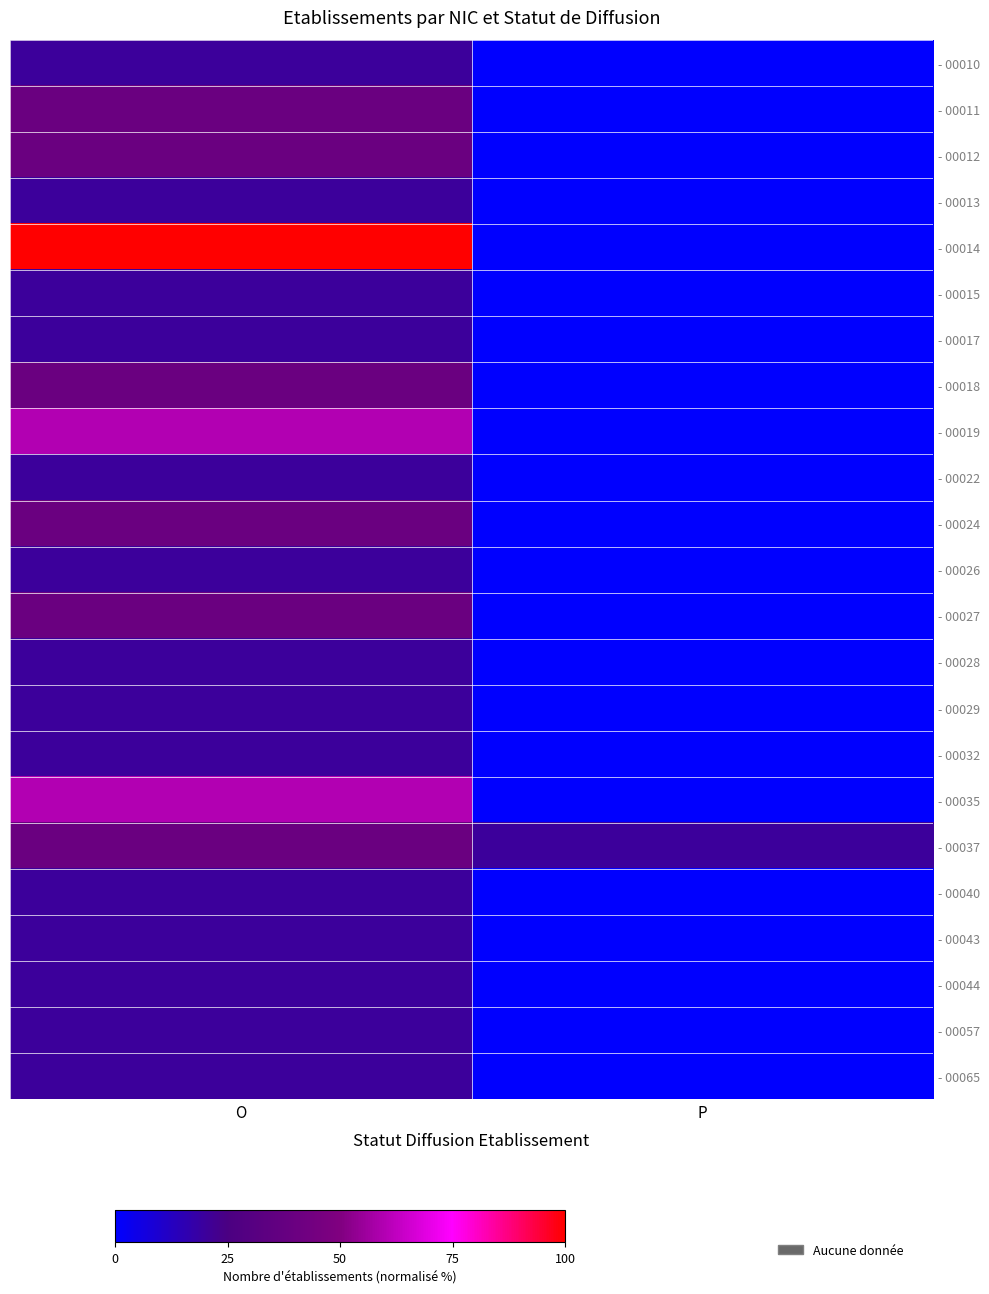

Between O and P, which series saw the biggest shift?

- 00014